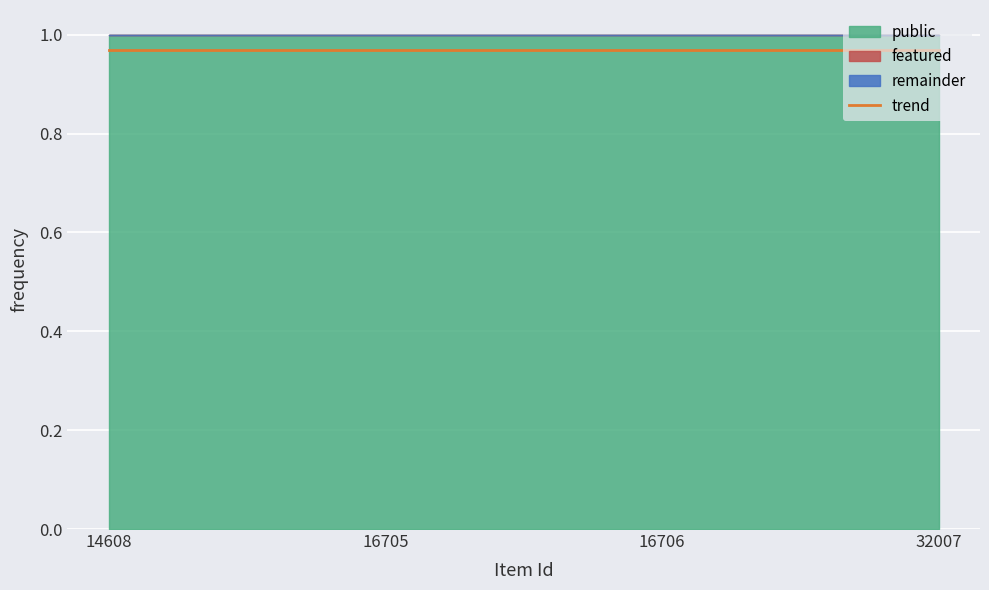

Which series has the largest range (max minus min)?

public